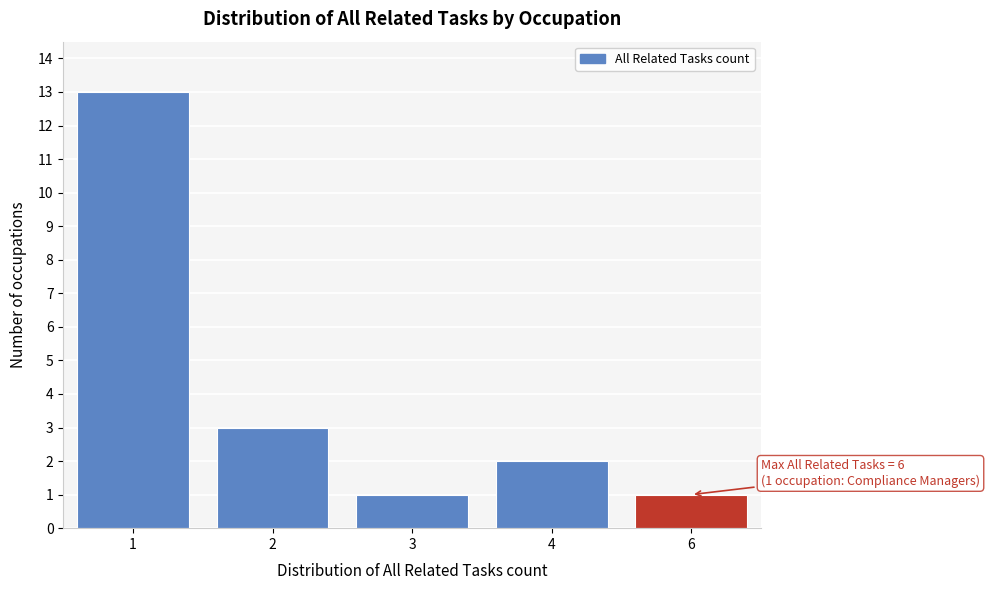

Reading left to right, list all the values displayed in this chart.

1=13	2=3	3=1	4=2	6=1